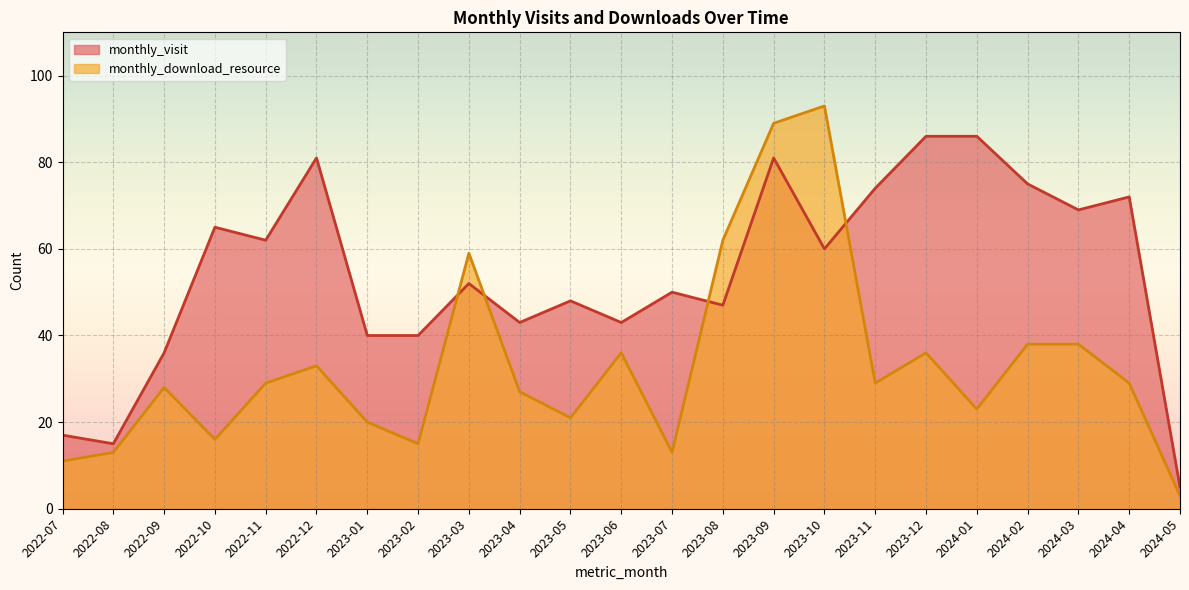

How many interior local valleys does the monthly_download_resource series have?

6